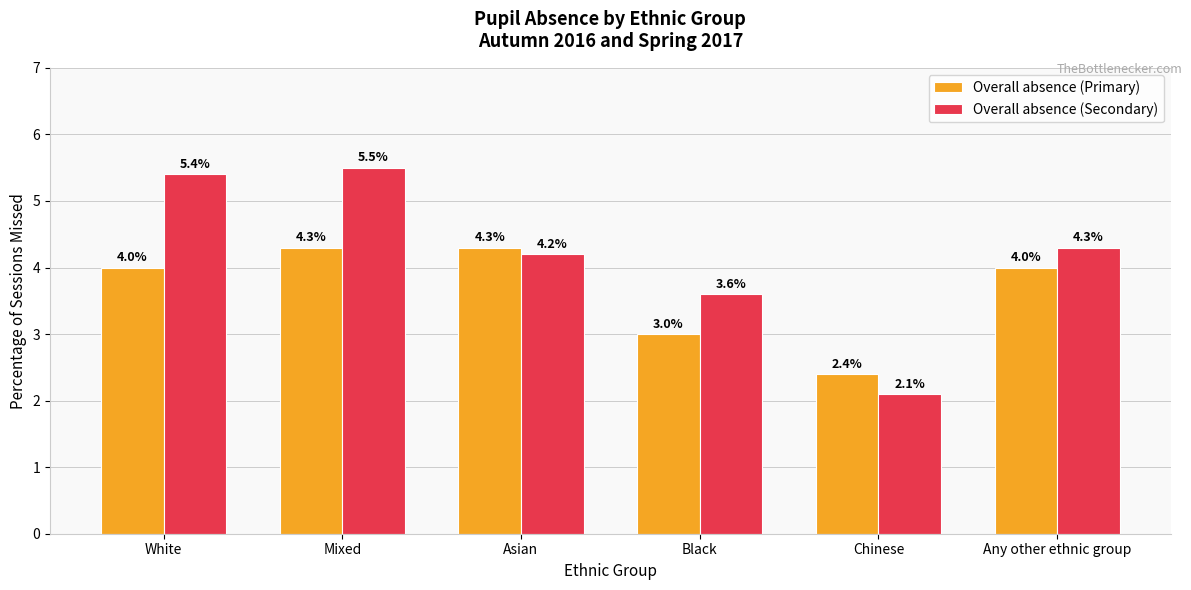

How many data points does each series have?

6